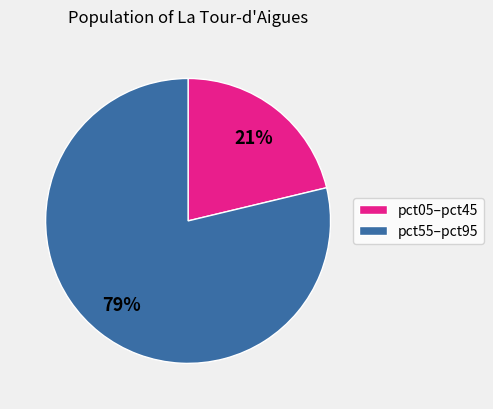

To the nearest percent, what is the average slice percentage?

50%